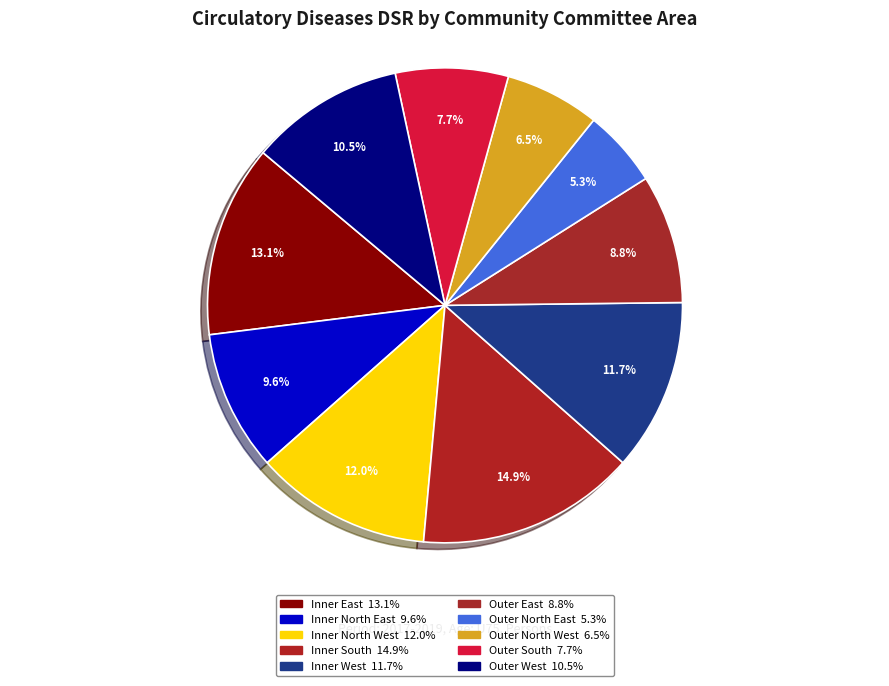

What is the largest slice in the pie chart?

Inner South